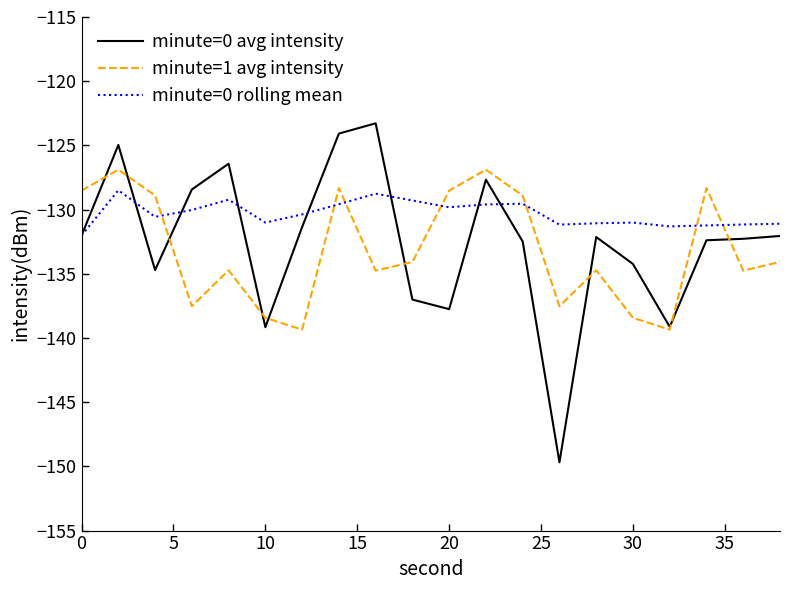

What is the maximum value shown in the chart?

-123.3